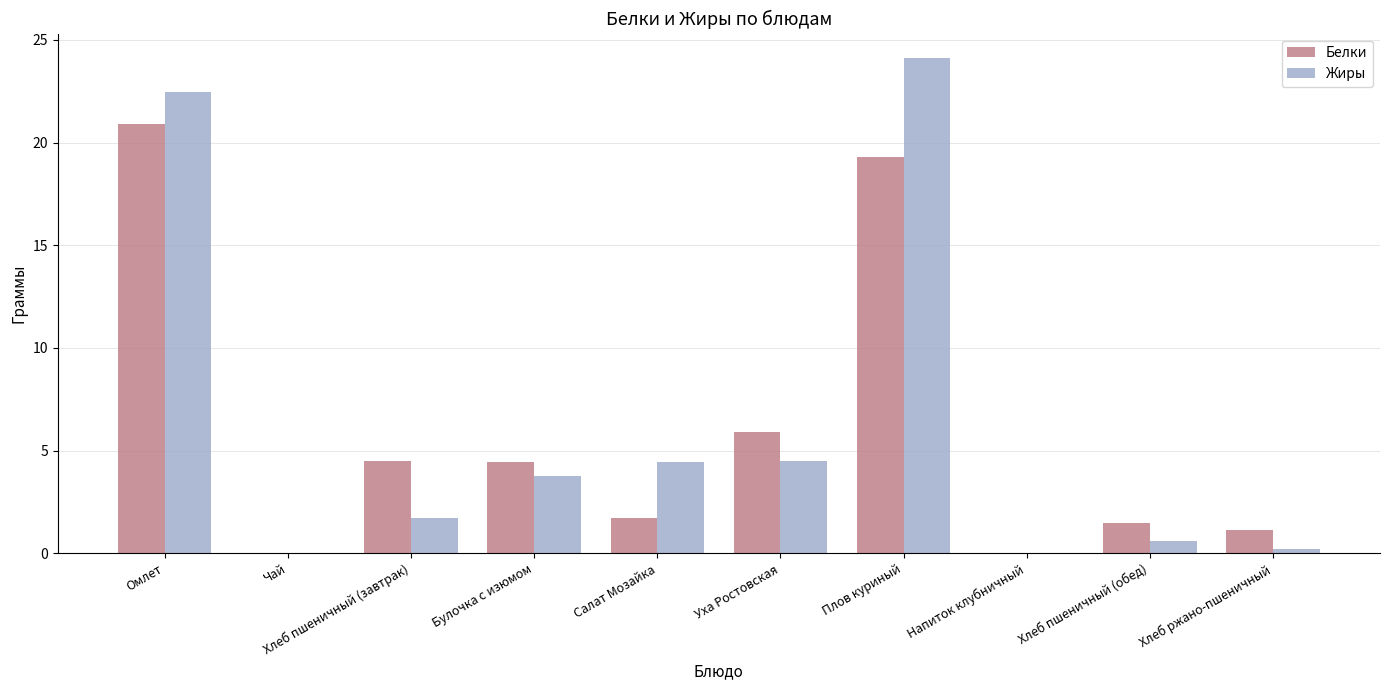

At which label is Белки closest to 10?

Уха Ростовская